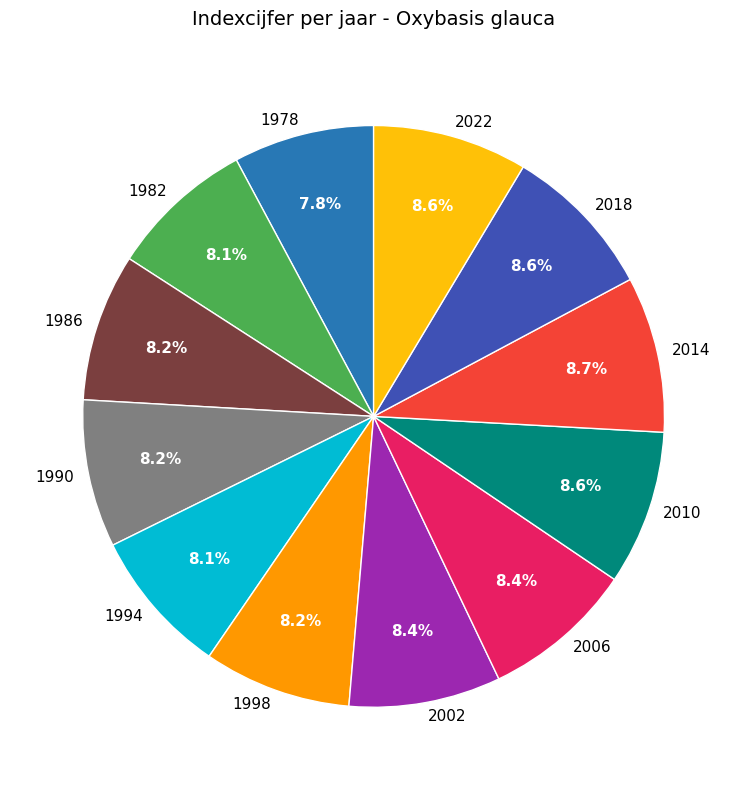

Combined, what portion of the pie is 1986 and 2014?

16.9%